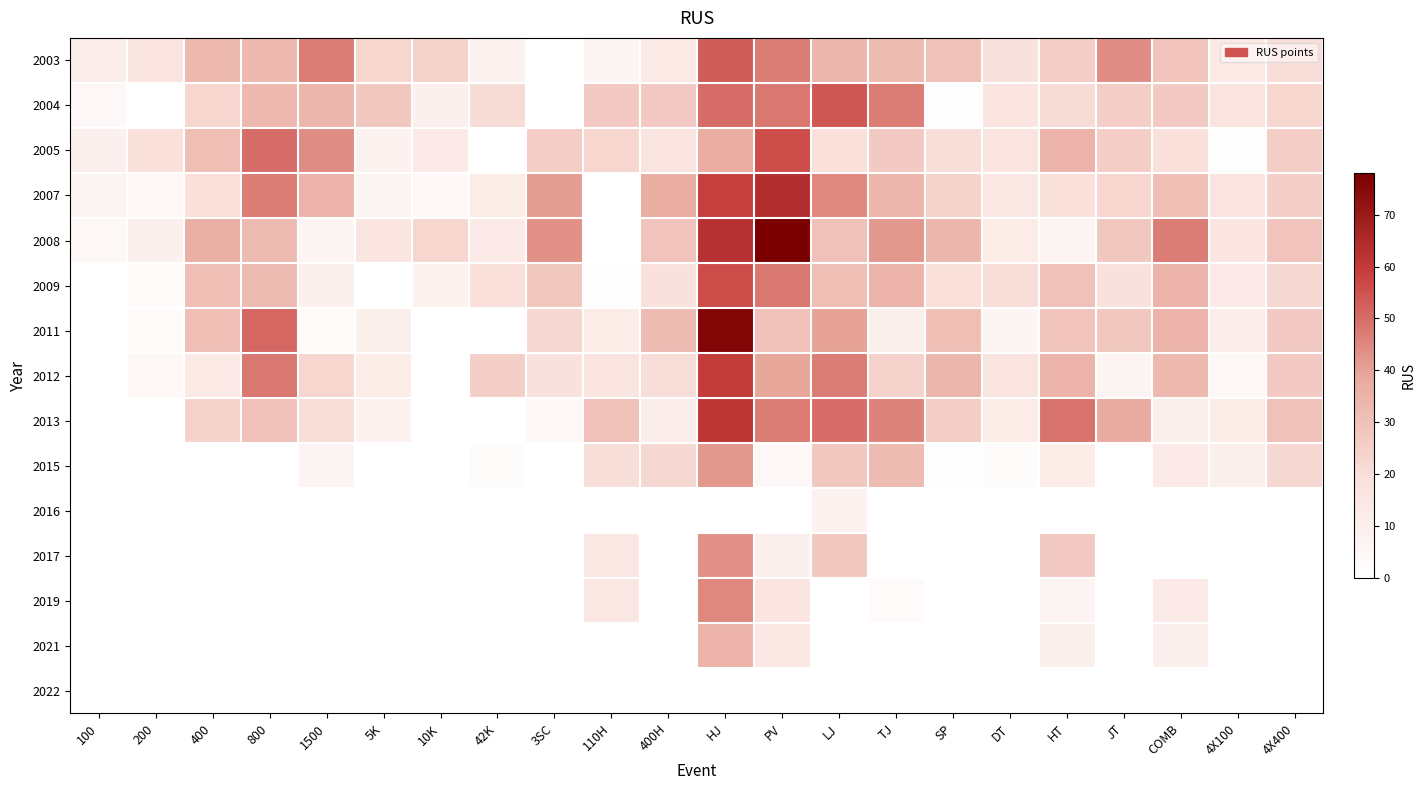

Rank the series at TJ from highest to lowest value.

2004, 2013, 2008, 2009, 2007, 2003, 2015, 2005, 2012, 2011, 2019, 2016, 2017, 2021, 2022